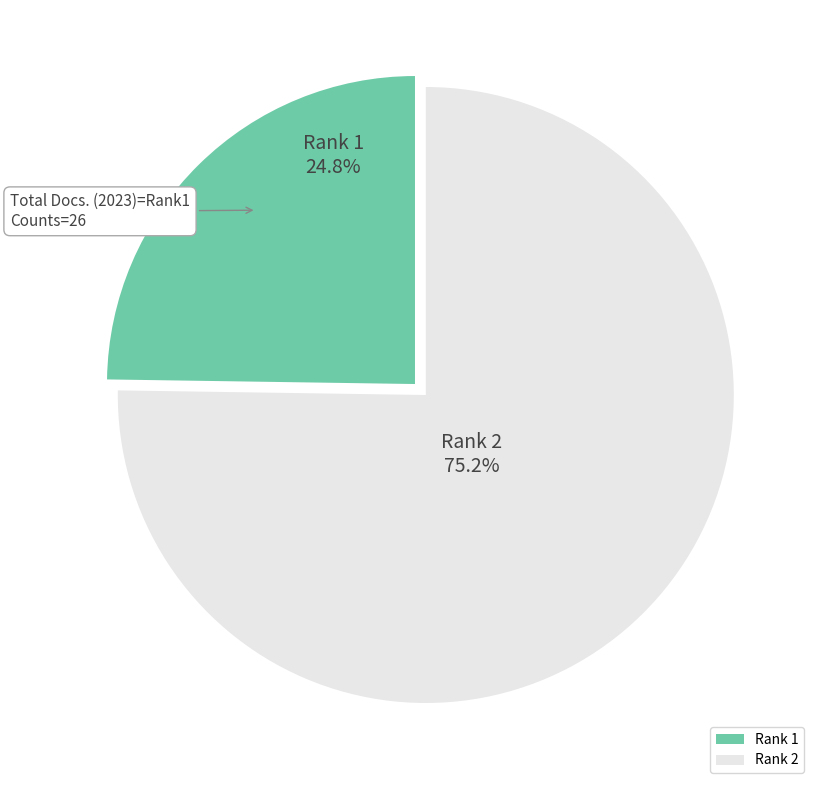

Is there any slice that represents more than half of the pie?

Yes